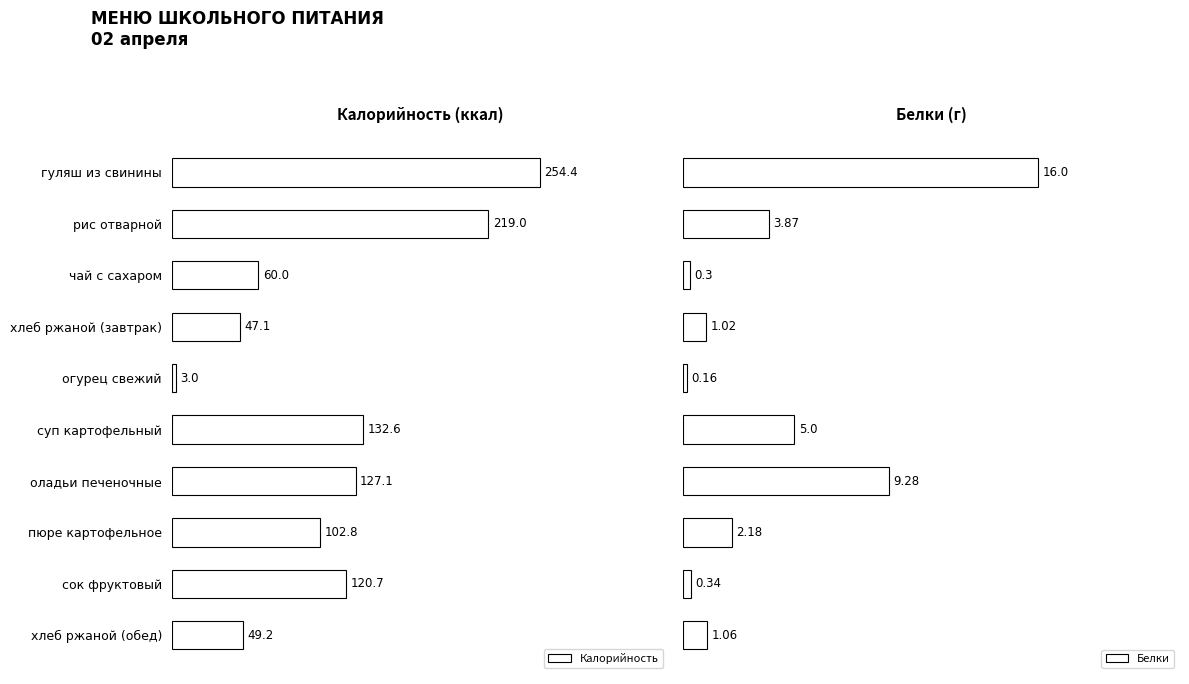

Are the bars grouped side by side (vs. stacked)?

Yes